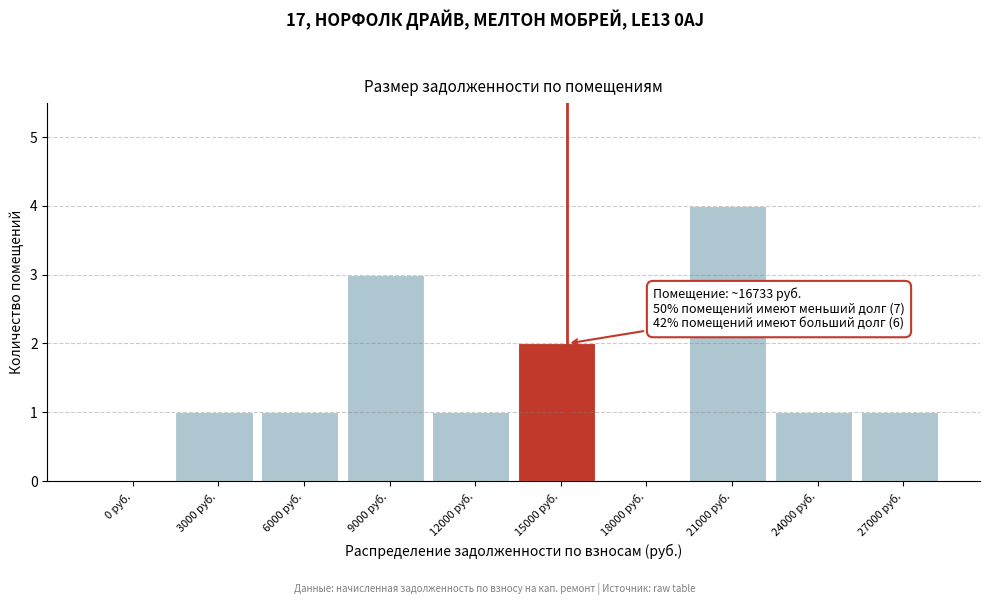

Reading left to right, extract all data points from this chart.

0 руб.=0	3000 руб.=1	6000 руб.=1	9000 руб.=3	12000 руб.=1	15000 руб.=2	18000 руб.=0	21000 руб.=4	24000 руб.=1	27000 руб.=1